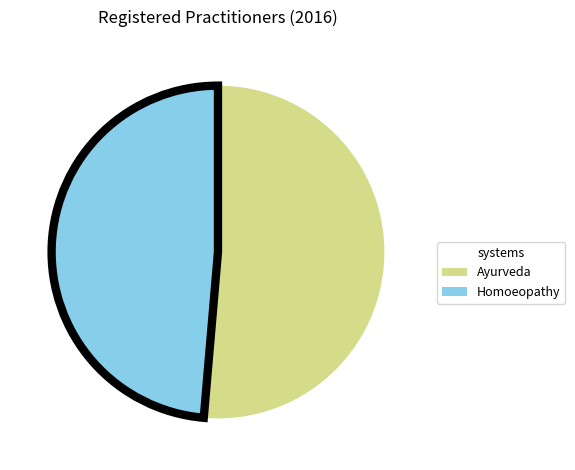

Does any single category account for the majority?

Yes